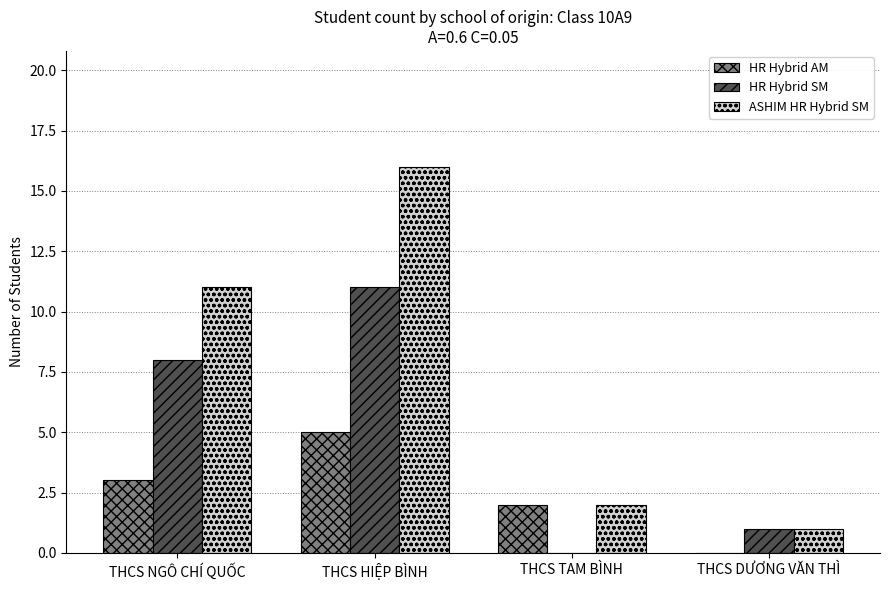

At which label is HR Hybrid AM closest to 2?

THCS TAM BÌNH